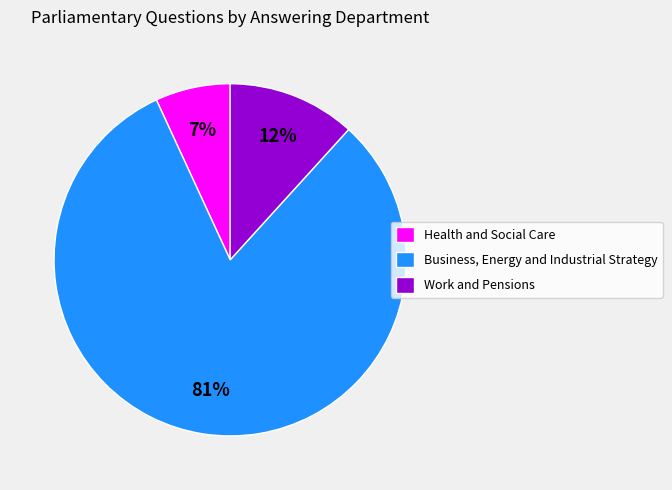

Count the number of slices in the pie.

3